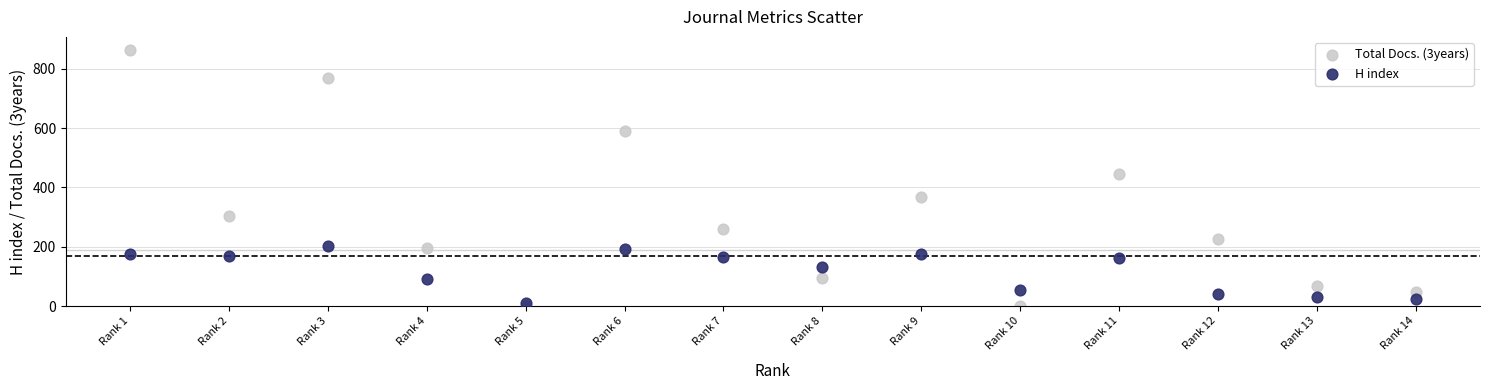

Which series has the widest spread of Y values?

Total Docs. (3years)